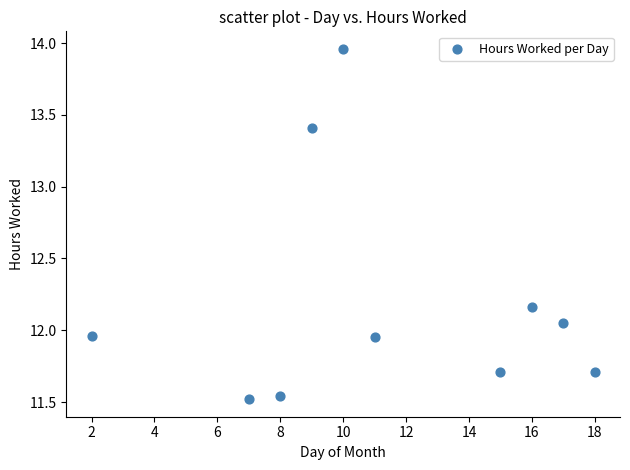

What is the range of X values (max minus min)?

16.0